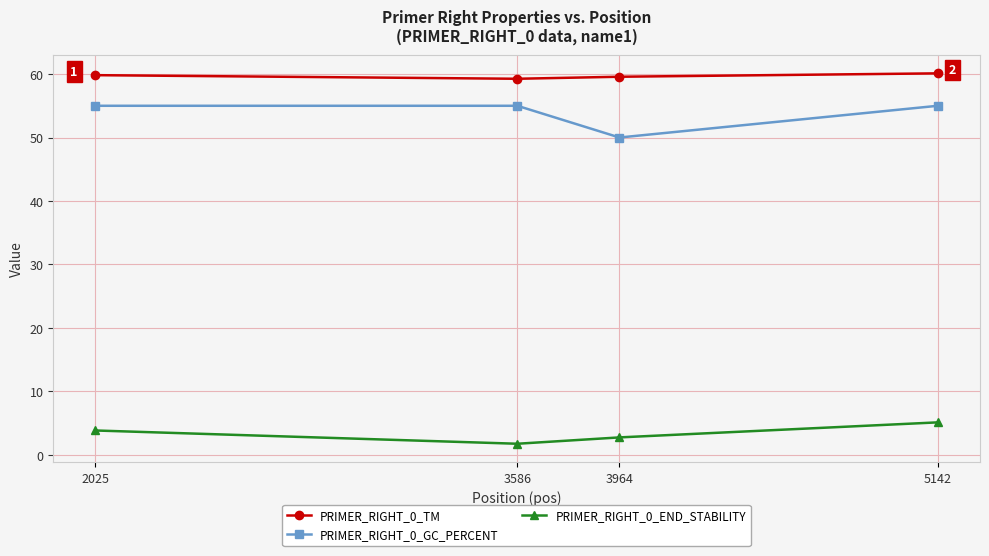

Which series has the largest range (max minus min)?

PRIMER_RIGHT_0_GC_PERCENT